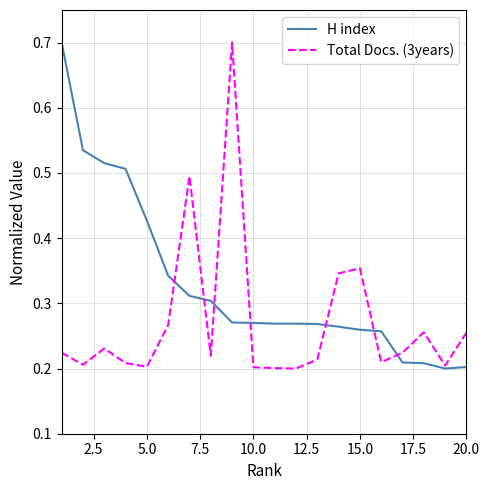

What is the greatest value displayed?

0.7